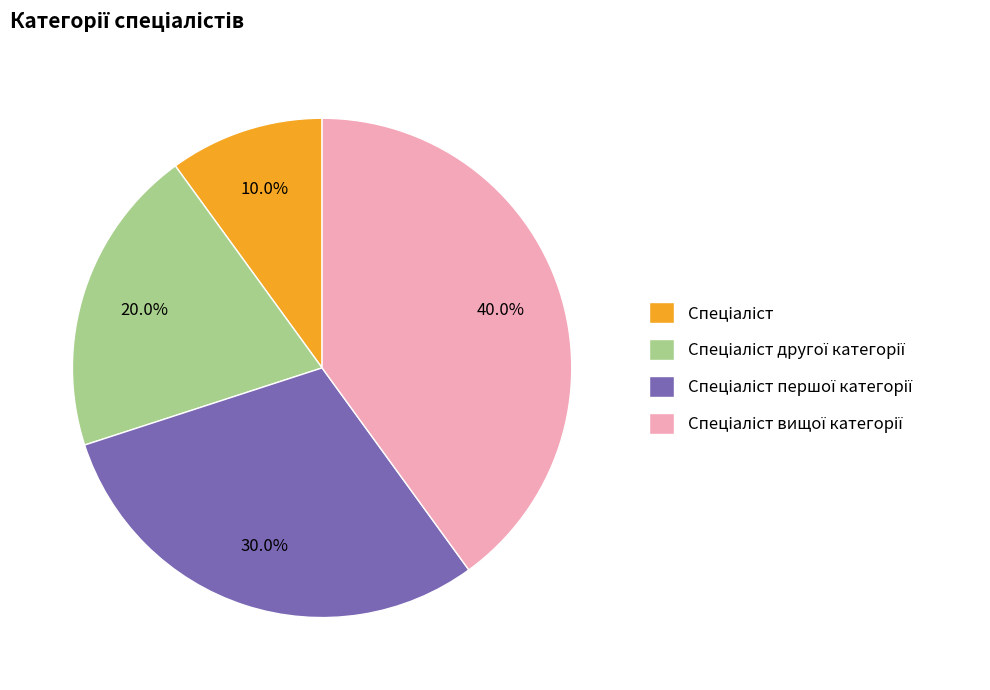

Is there any slice that represents more than half of the pie?

No